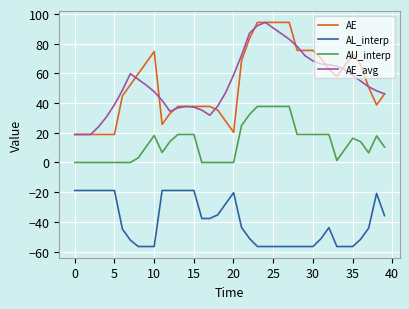

What is the minimum value shown in the chart?

-56.6